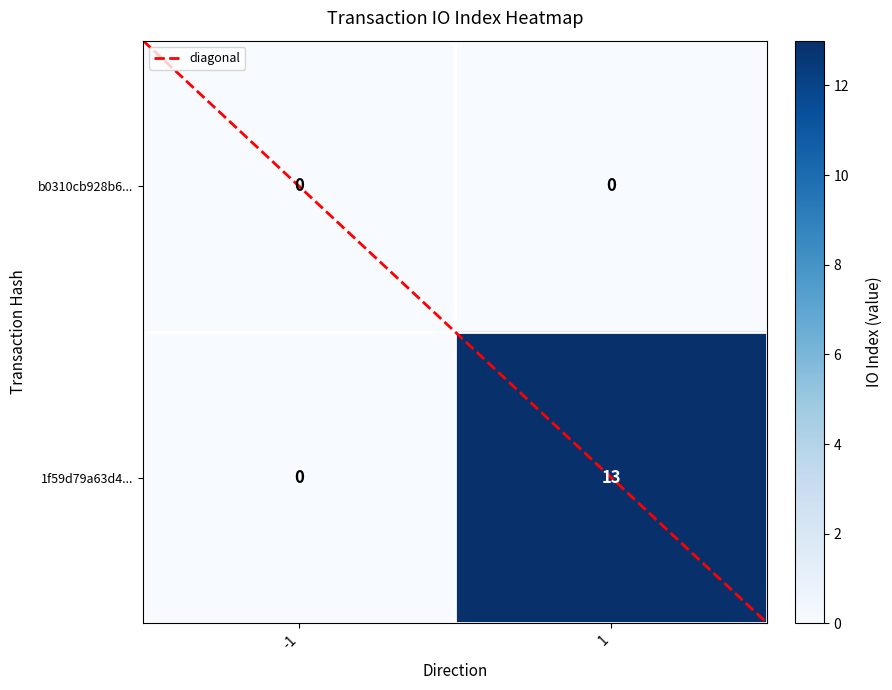

Is it true that b0310cb928b6... equals 0 at -1?

True